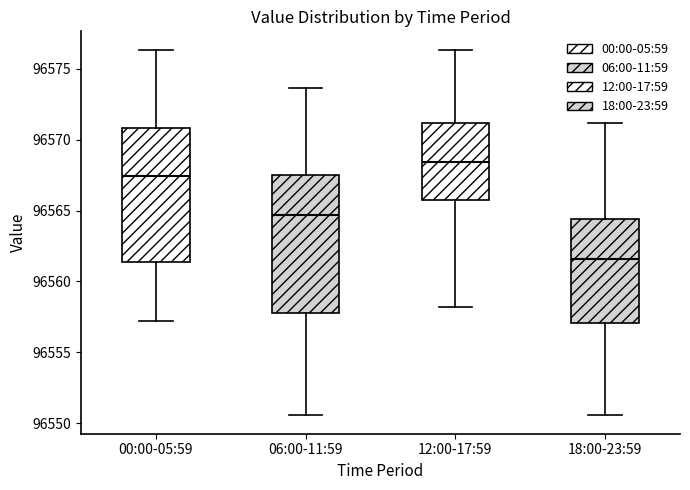

Reading left to right, transcribe this box plot: for each box, give where its median line is, the range the box spans, and where its two whiskers end, as read against the y-axis. The values are not printed on the chart, so give them approximately, as read against the axis.

00:00-05:59: median 96567.5, box 96561.5 to 96571.0, whiskers 96557.0 to 96576.5
06:00-11:59: median 96564.5, box 96558.0 to 96567.5, whiskers 96550.5 to 96573.5
12:00-17:59: median 96568.5, box 96565.5 to 96571.0, whiskers 96558.0 to 96576.5
18:00-23:59: median 96561.5, box 96557.0 to 96564.5, whiskers 96550.5 to 96571.0